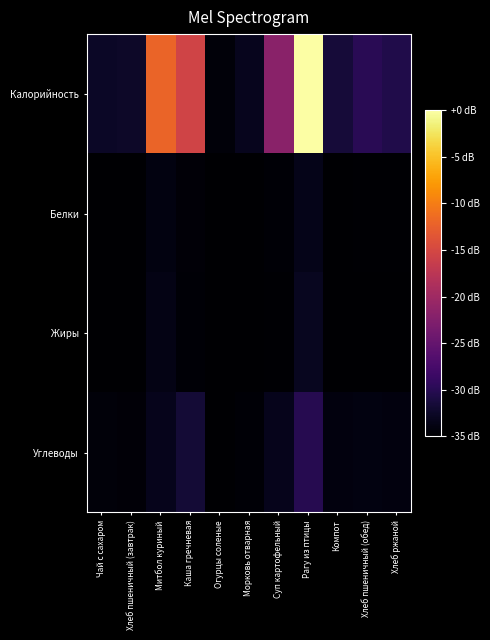

How many series are shown in this chart?

4